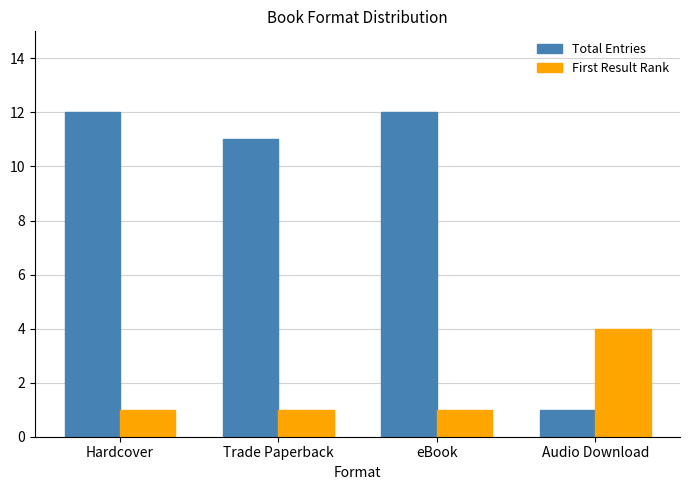

What is the greatest value displayed?

12